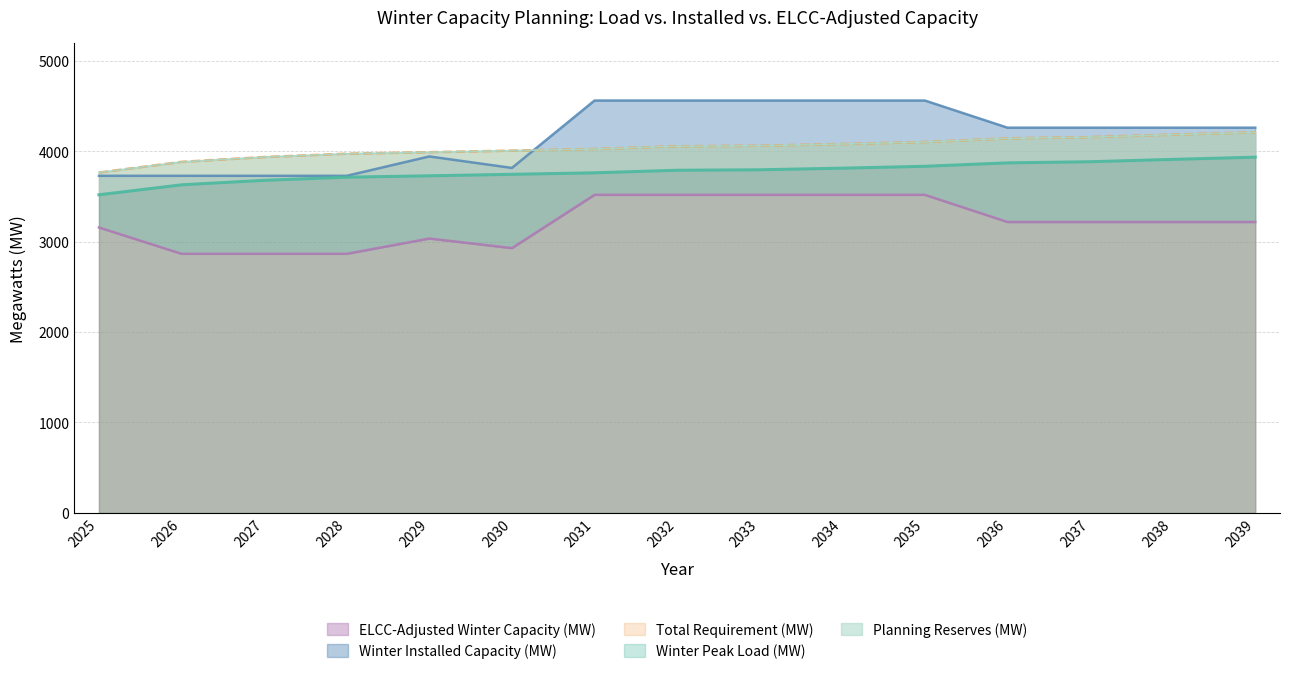

Reading left to right, transcribe all the data shown in this chart.

Winter Peak Load (MW): 2025=3517.0	2026=3627.1	2027=3676.9	2028=3711.6	2029=3726.8	2030=3743.2	2031=3759.9	2032=3788.2	2033=3793.3	2034=3811.2	2035=3832.0	2036=3869.7	2037=3882.3	2038=3908.3	2039=3932.8
Planning Reserves (MW): 2025=3763.2	2026=3881.0	2027=3934.3	2028=3971.4	2029=3987.7	2030=4005.2	2031=4023.1	2032=4053.4	2033=4058.9	2034=4078.0	2035=4100.3	2036=4140.6	2037=4154.1	2038=4181.9	2039=4208.1
Total Requirement (MW): 2025=3763.2	2026=3881.0	2027=3934.3	2028=3971.4	2029=3987.7	2030=4005.2	2031=4023.1	2032=4053.4	2033=4058.9	2034=4078.0	2035=4100.3	2036=4140.6	2037=4154.1	2038=4181.9	2039=4208.1
Winter Installed Capacity (MW): 2025=3726.8	2026=3726.8	2027=3726.8	2028=3726.8	2029=3940.8	2030=3813.8	2031=4558.8	2032=4558.8	2033=4558.8	2034=4558.8	2035=4558.8	2036=4258.8	2037=4258.8	2038=4258.8	2039=4258.8
ELCC-Adjusted Winter Capacity (MW): 2025=3155.7	2026=2864.7	2027=2864.7	2028=2864.7	2029=3033.7	2030=2927.6	2031=3516.6	2032=3516.6	2033=3516.6	2034=3516.6	2035=3516.6	2036=3216.6	2037=3216.6	2038=3216.6	2039=3216.6